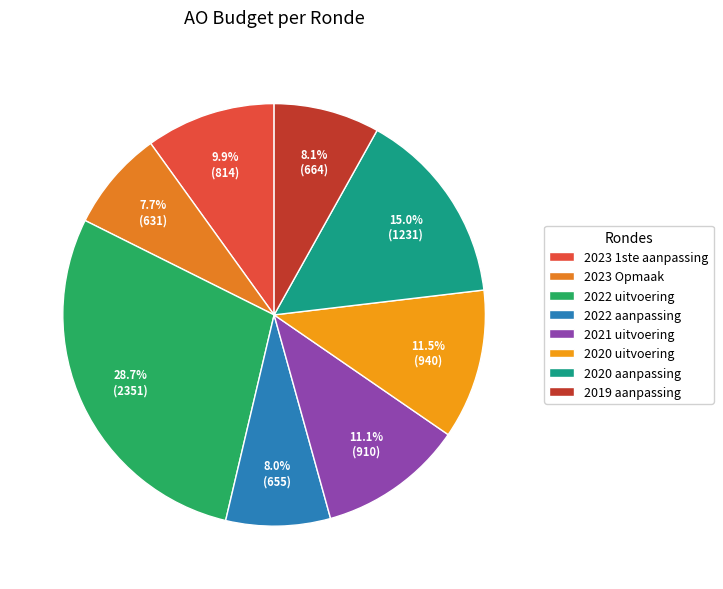

The 2023 1ste aanpassing slice represents 20% of the pie. True or false?

False